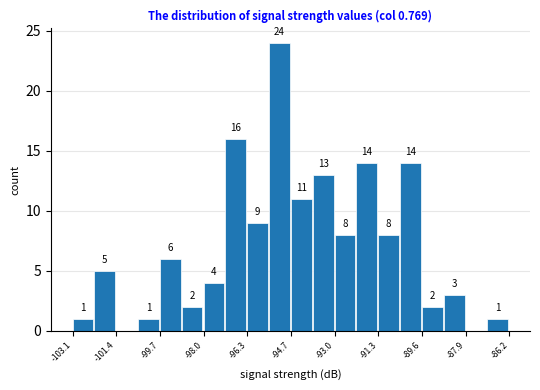

Over which range of the x-axis is the bar tallest?

-95.4 to -94.6